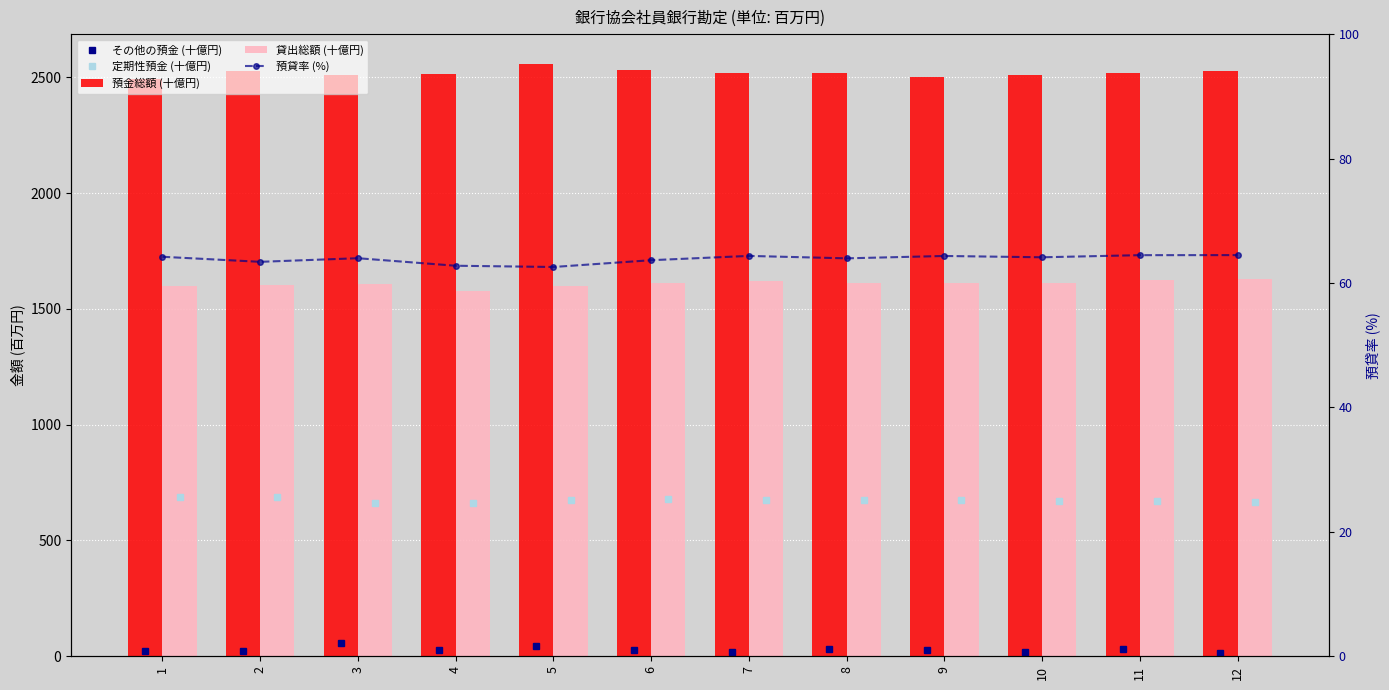

What is the sum of all 貸出総額 (十億円) values?

19301.8